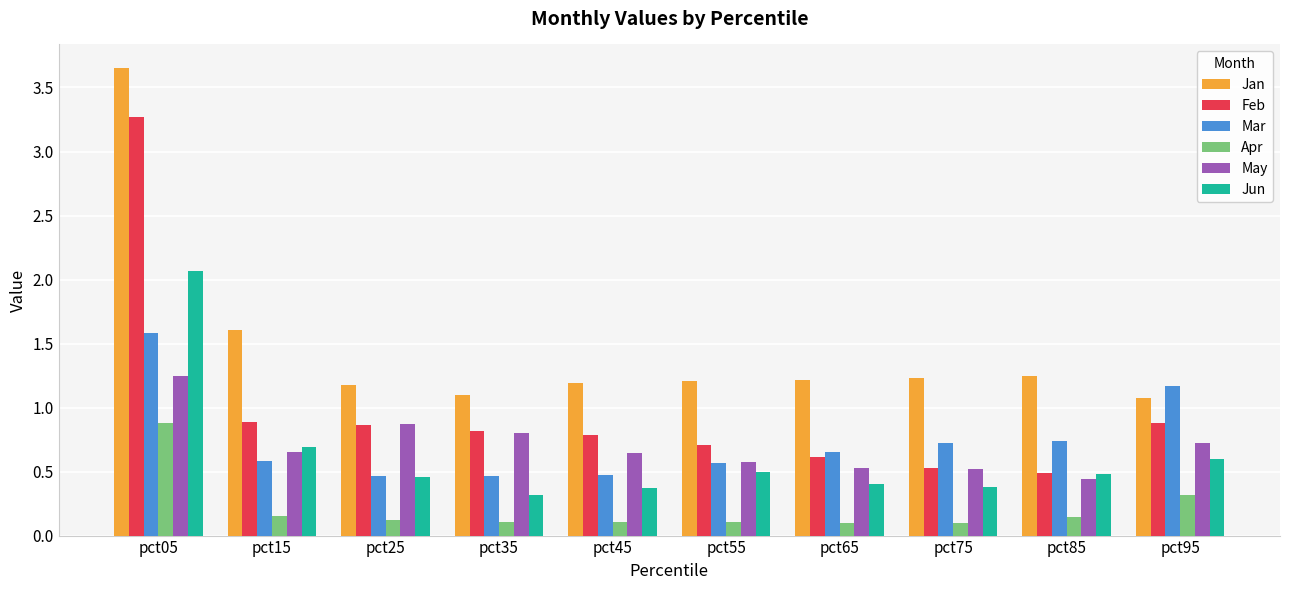

What is the sum of all Jun values?

6.3